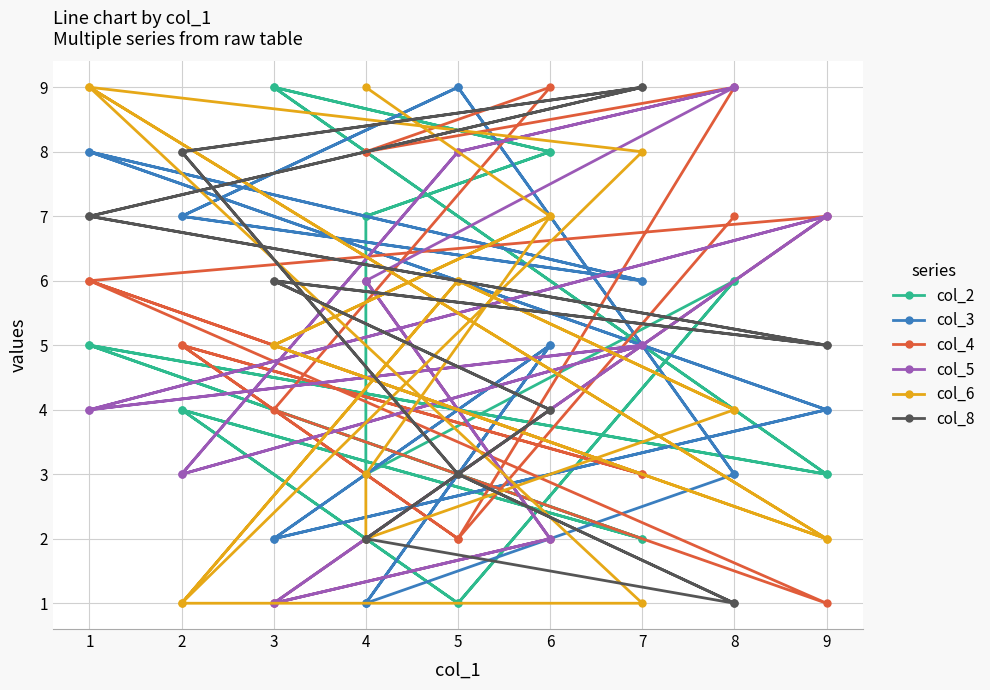

Read the col_6 value at 8.

4